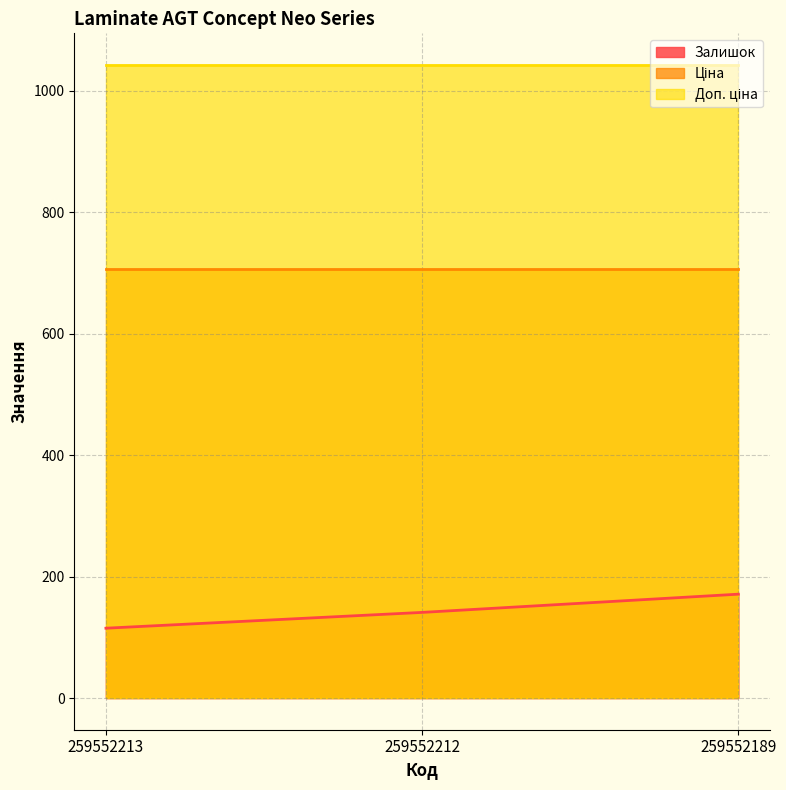

What is the value of the Ціна point at the 3rd from the left?

705.5